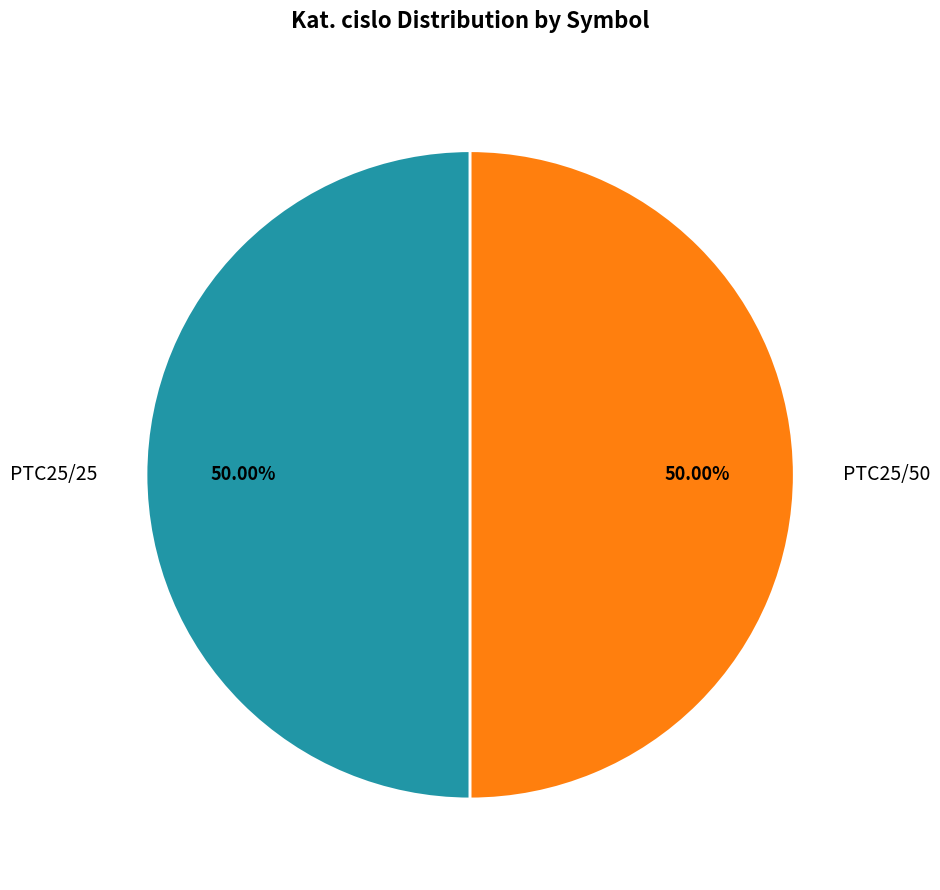

True or false: PTC25/25 accounts for 44% of the total.

False